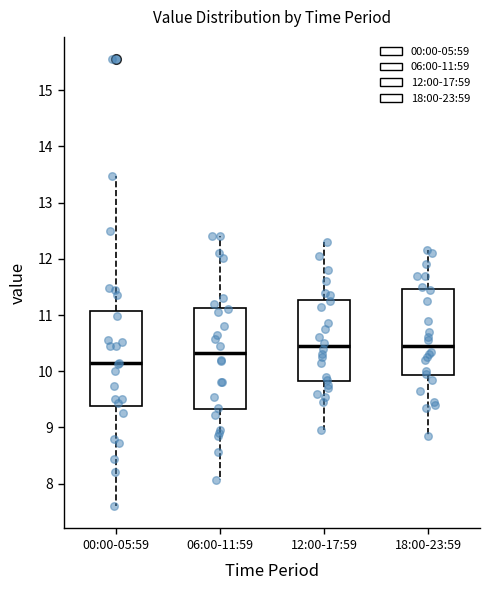

Reading left to right, read every box against the y-axis: the position of its median line, the range the box covers, and the ends of its whiskers. The values are not printed on the chart, so give them approximately, as read against the axis.

00:00-05:59: median 10.1, box 9.4 to 11.1, whiskers 7.6 to 13.5
06:00-11:59: median 10.3, box 9.3 to 11.1, whiskers 8.1 to 12.4
12:00-17:59: median 10.5, box 9.8 to 11.3, whiskers 9.0 to 12.3
18:00-23:59: median 10.5, box 9.9 to 11.5, whiskers 8.9 to 12.2